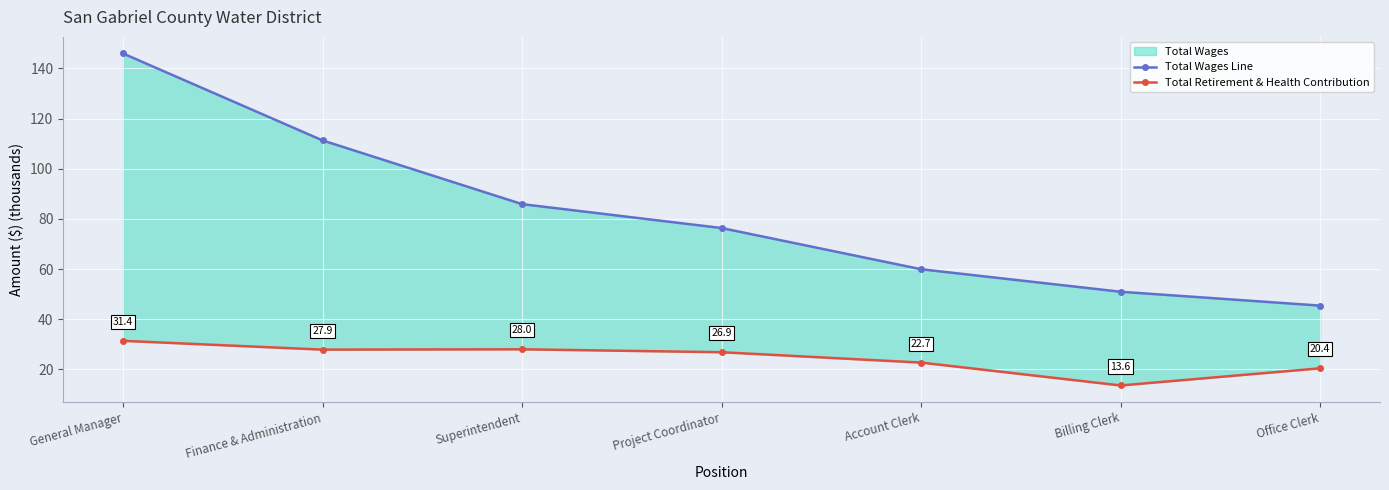

True or false: Total Retirement & Health Contribution and Total Wages Line intersect in this chart.

False